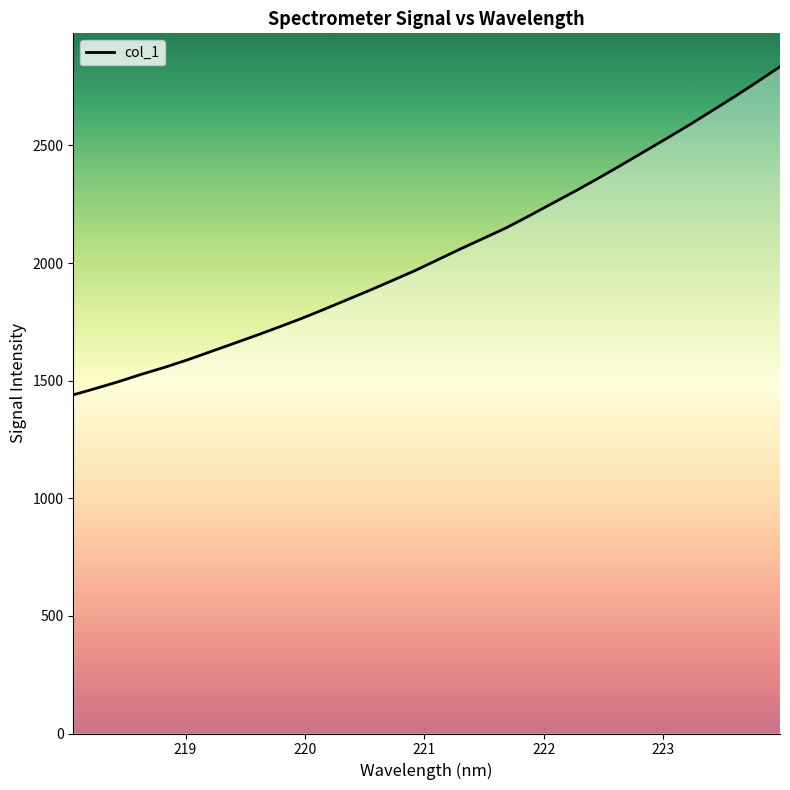

What is the difference between the maximum and minimum values?

1395.1